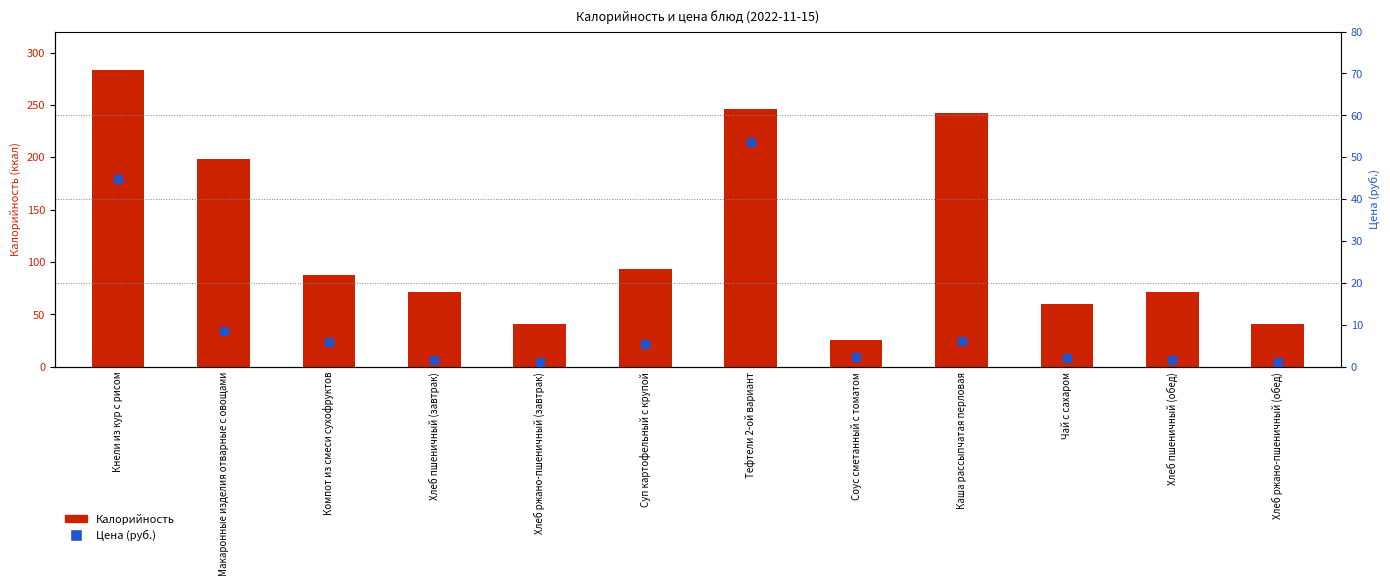

Which series has the largest total across all categories?

Калорийность